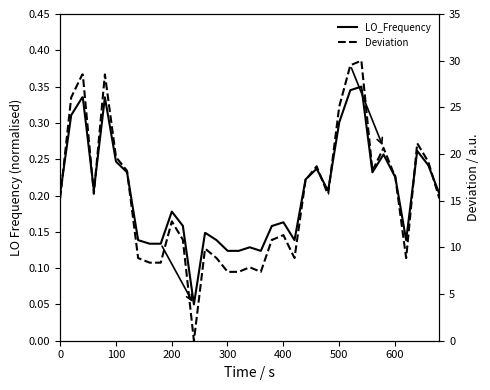

Which series has the largest range (max minus min)?

Deviation